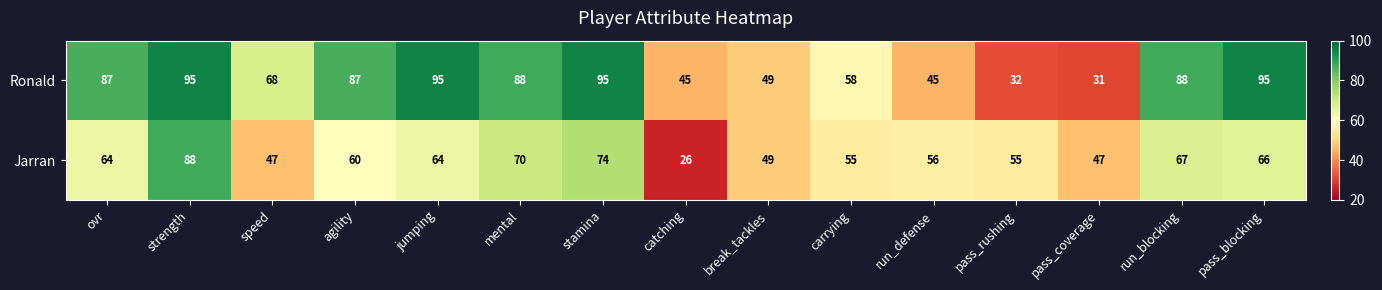

Where is Jarran nearest to the value 57?

run_defense